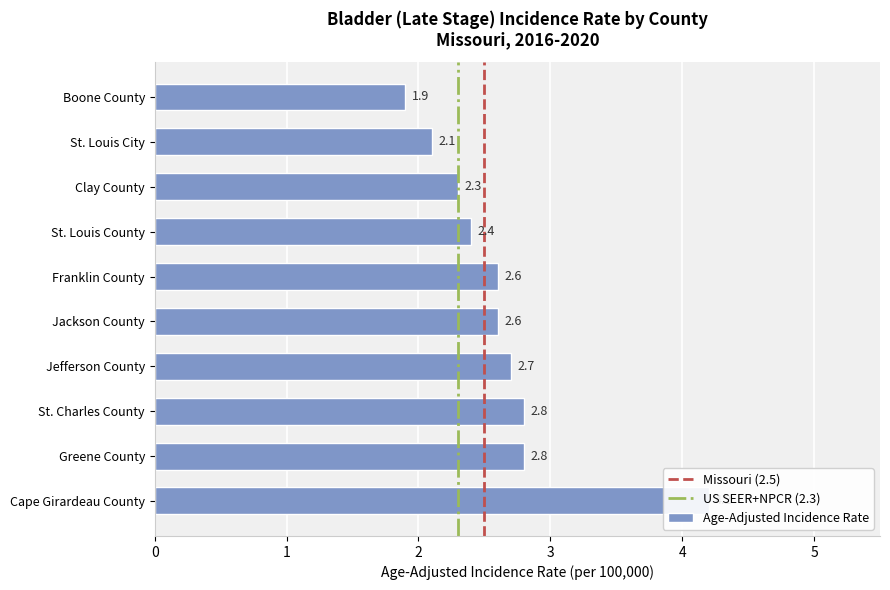

True or false: the data shows 2.1 at St. Louis City.

True